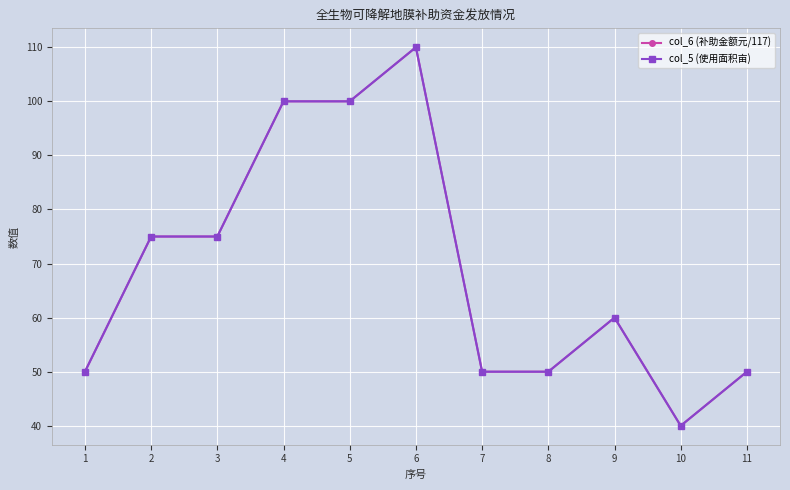

Reading left to right, extract all data points from this chart.

col_6 (补助金额元/117): 50	75	75	100	100	110	50	50	60	40	50
col_5 (使用面积亩): 50	75	75	100	100	110	50	50	60	40	50